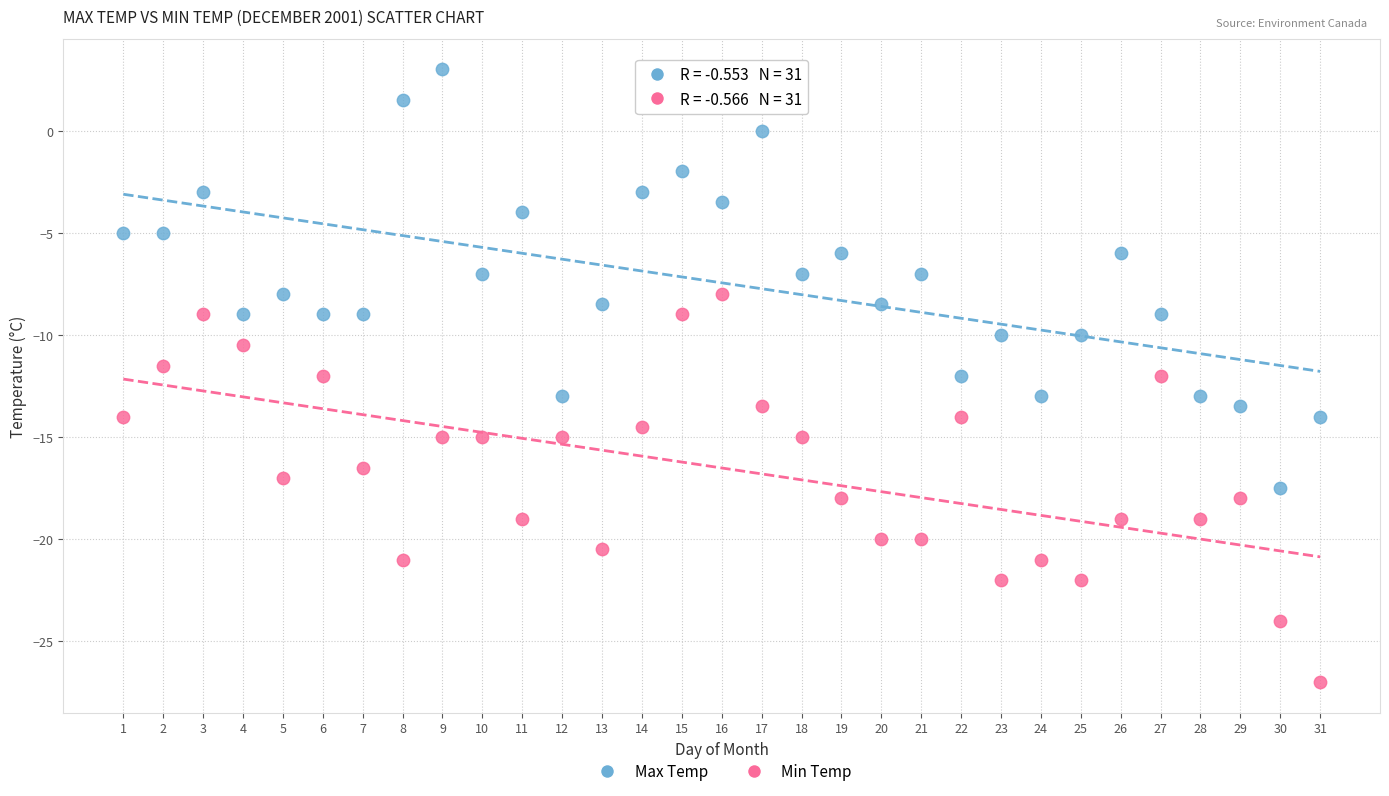

Across all data points, what is the range of Y values (max minus min)?

30.0